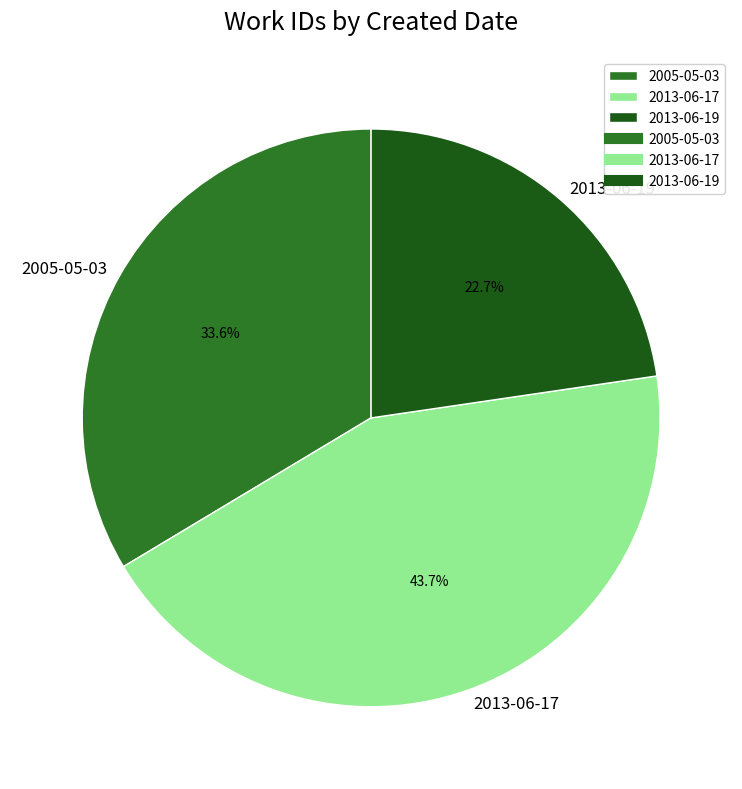

What percentage is NOT represented by 2005-05-03?

66.4%